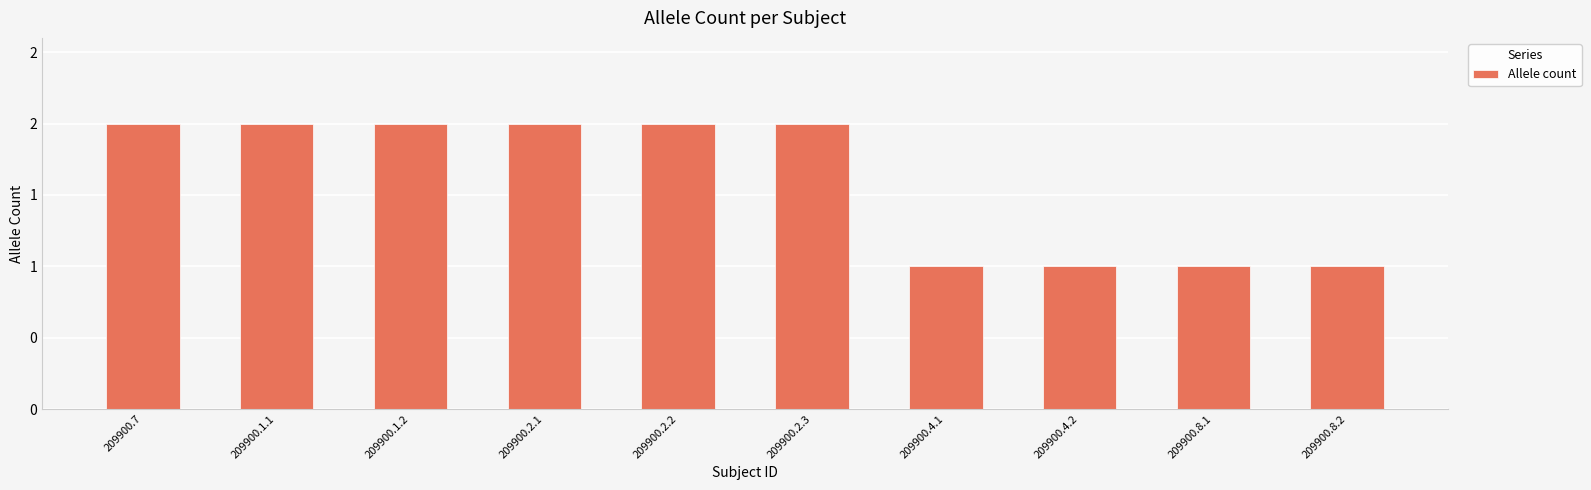

At which category does the chart reach its minimum across all series?

209900.4.1